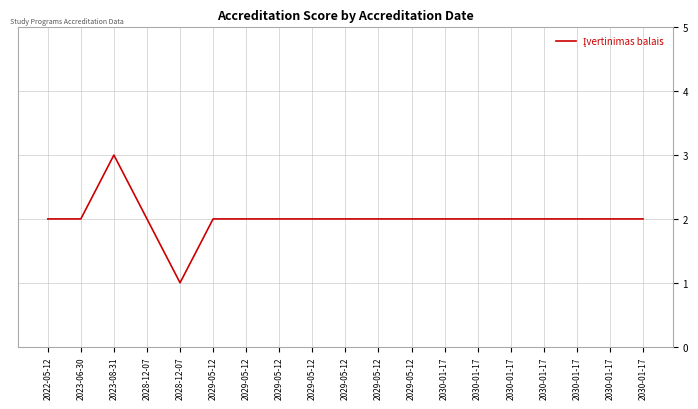

Is this an area chart (filled region under the line)?

No